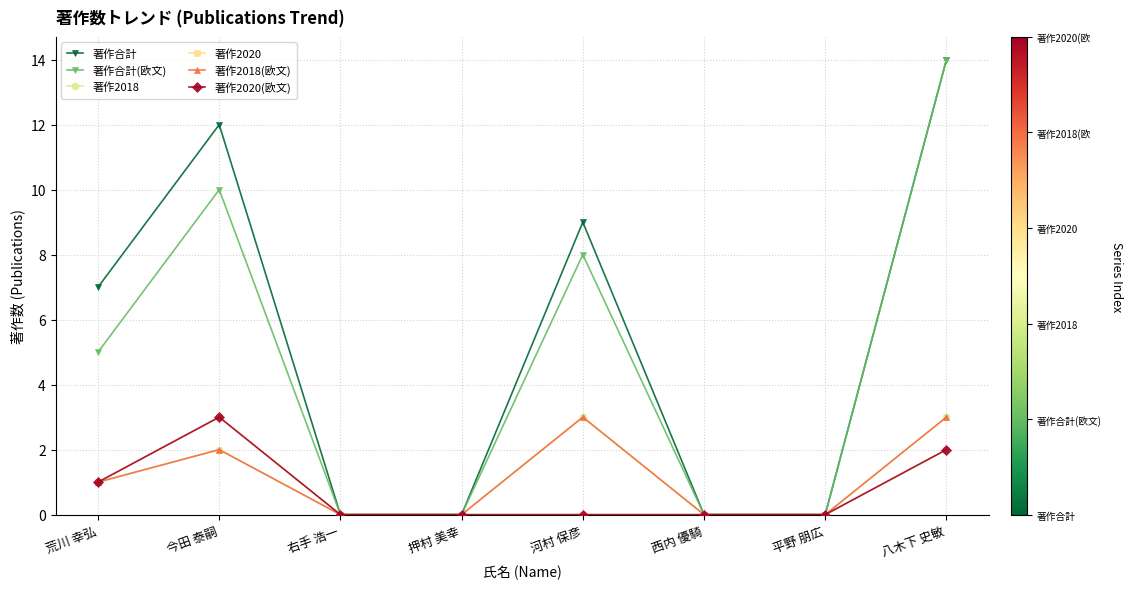

How many lines are shown in the chart?

6